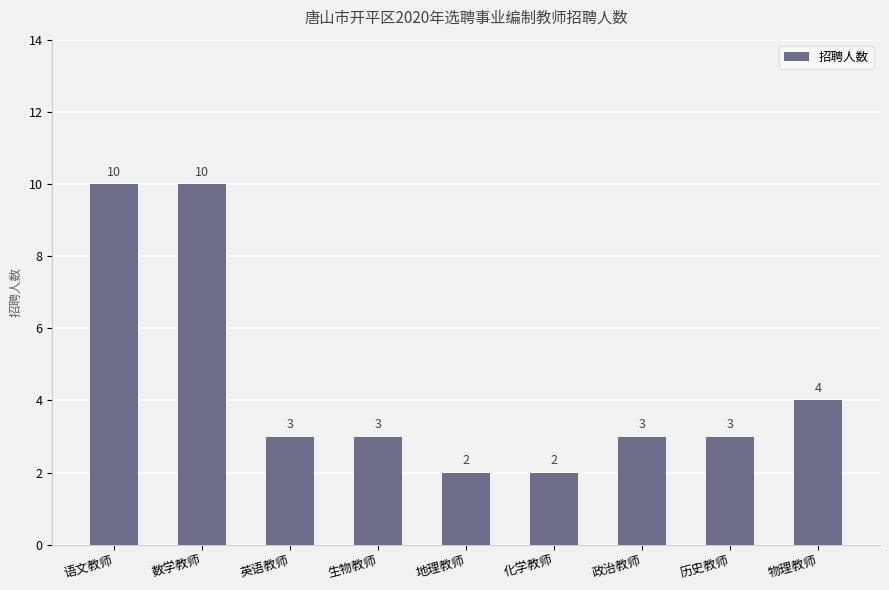

What is the change in value from 地理教师 to 物理教师?

+2